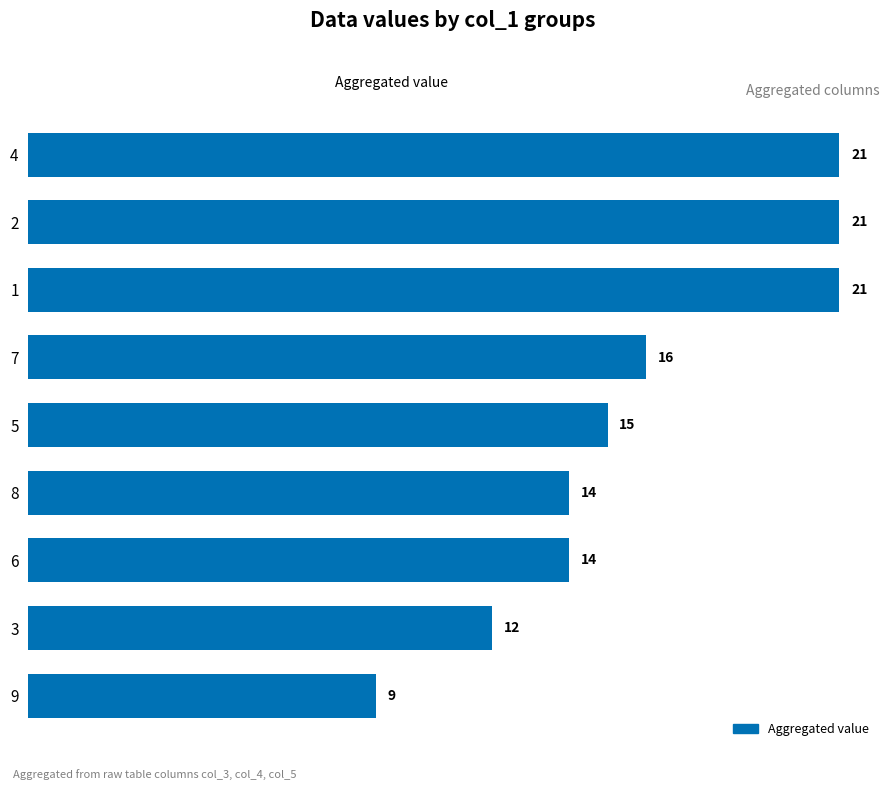

Does the chart contain stacked bars?

No